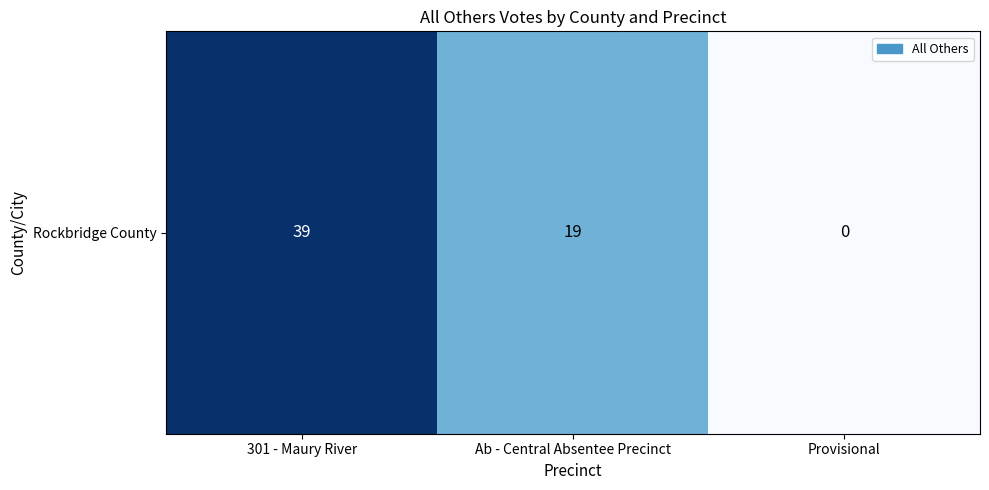

True or false: the data shows 14 at Provisional.

False